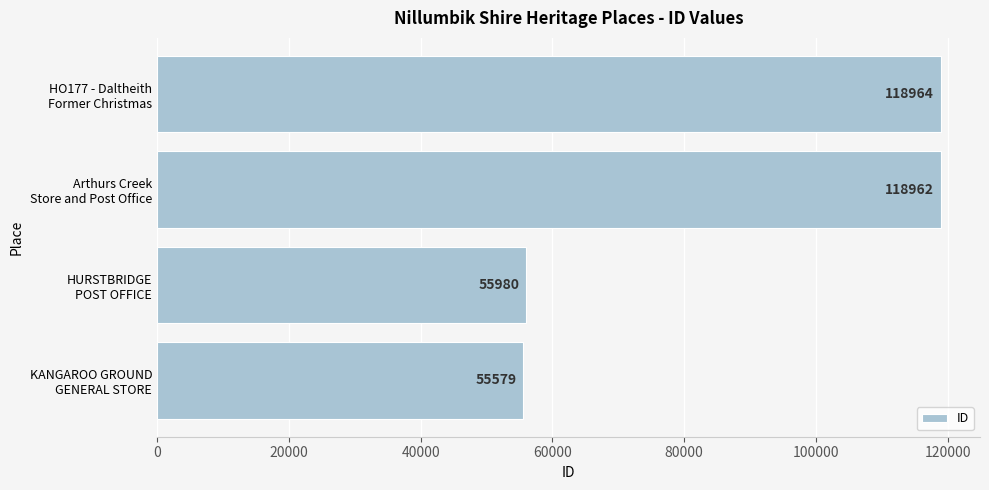

Does the chart contain any negative values?

No